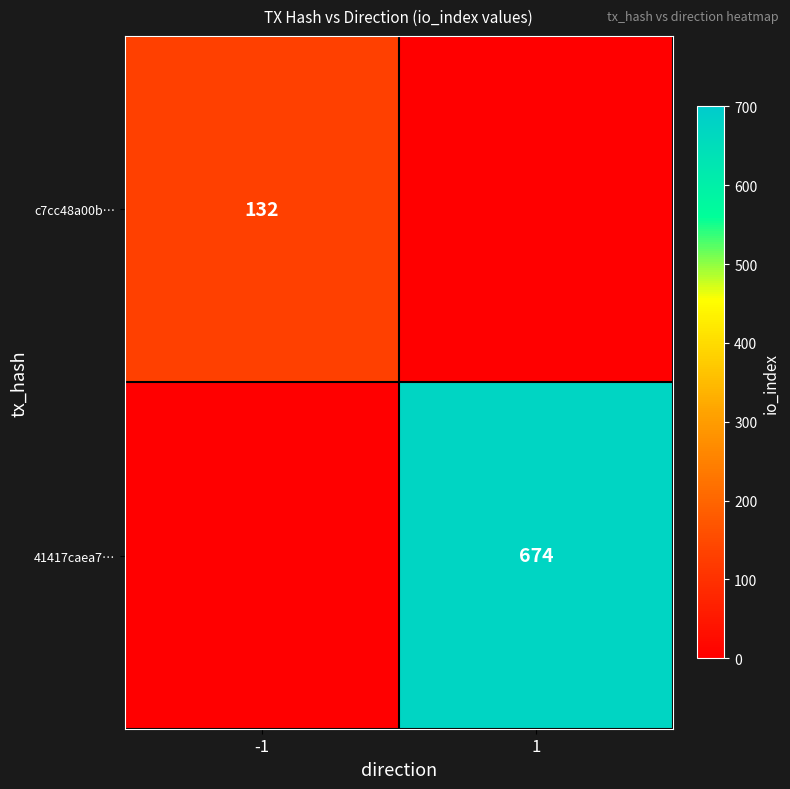

The value of c7cc48a00b… at -1 is 30. True or false?

False